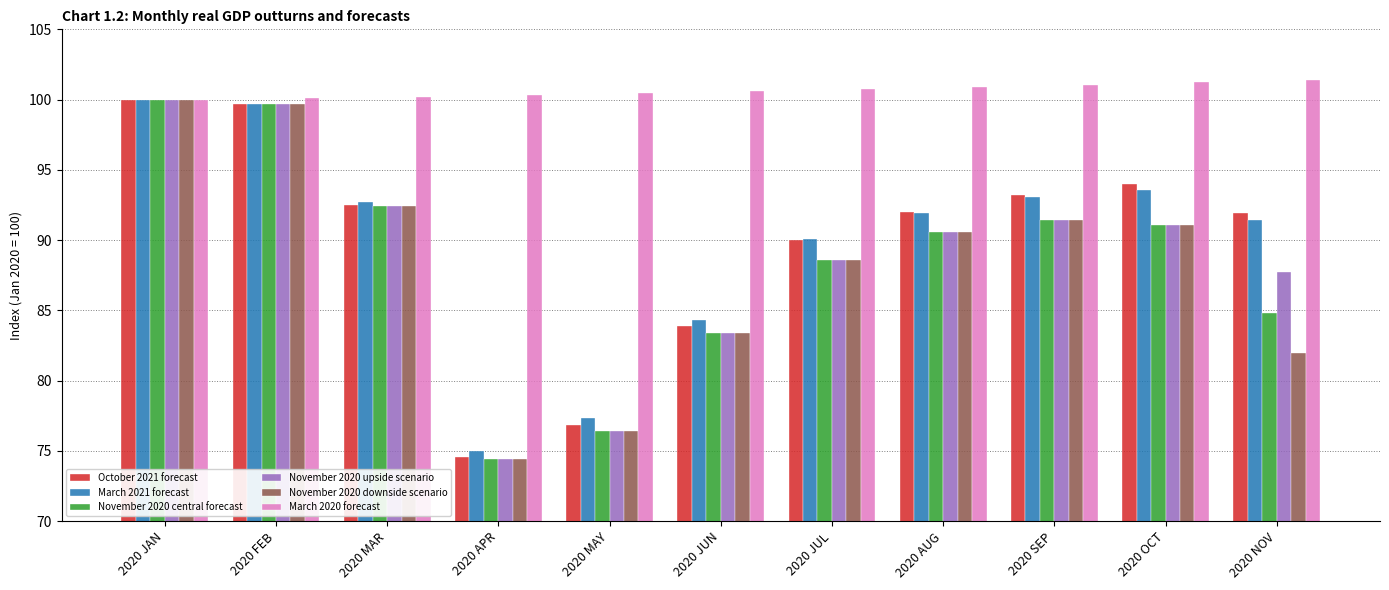

What is the label of the 8th bar from the left?

2020 AUG